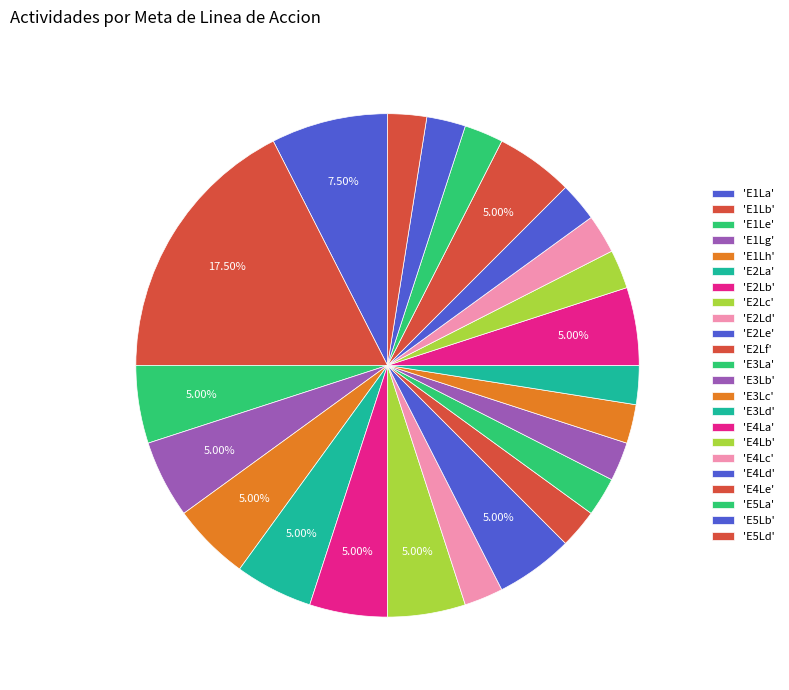

How many segments does this pie chart have?

23